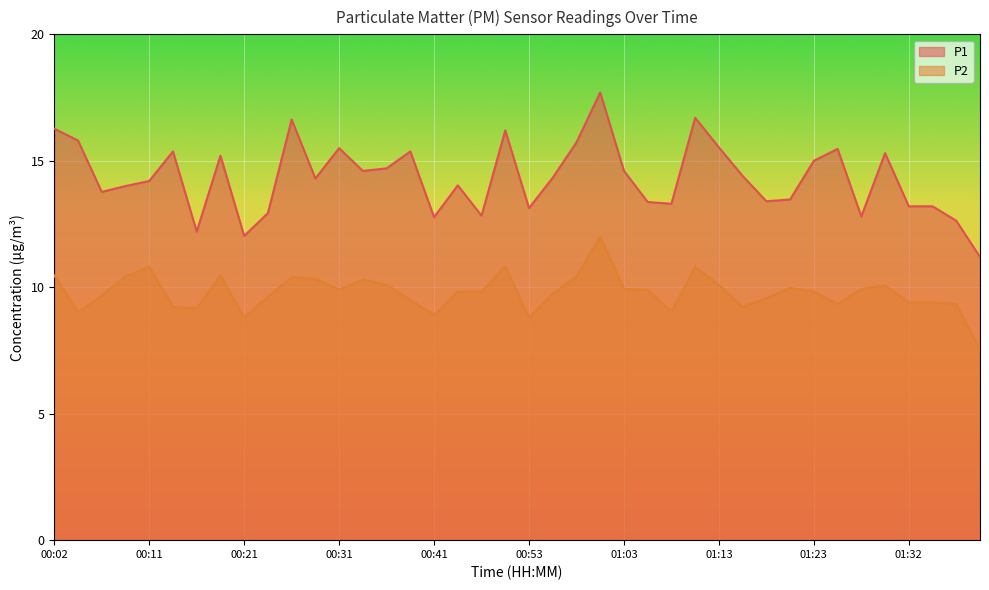

Reading left to right, extract all data points from this chart.

P1: 00:02=16.3	00:04=15.8	00:07=13.8	00:09=14.0	00:11=14.2	00:14=15.4	00:16=12.2	00:19=15.2	00:21=12.0	00:24=12.9	00:26=16.6	00:29=14.3	00:31=15.5	00:34=14.6	00:36=14.7	00:38=15.4	00:41=12.8	00:46=14.0	00:48=12.8	00:51=16.2	00:53=13.1	00:56=14.3	00:58=15.7	01:01=17.7	01:03=14.6	01:05=13.4	01:08=13.3	01:10=16.7	01:13=15.5	01:15=14.4	01:18=13.4	01:20=13.5	01:23=15.0	01:25=15.5	01:27=12.8	01:30=15.3	01:32=13.2	01:35=13.2	01:37=12.6	01:40=11.2
P2: 00:02=10.5	00:04=9.0	00:07=9.7	00:09=10.4	00:11=10.8	00:14=9.2	00:16=9.2	00:19=10.5	00:21=8.8	00:24=9.6	00:26=10.4	00:29=10.3	00:31=9.9	00:34=10.3	00:36=10.1	00:38=9.5	00:41=8.9	00:46=9.8	00:48=9.8	00:51=10.8	00:53=8.8	00:56=9.7	00:58=10.4	01:01=12.0	01:03=9.9	01:05=9.9	01:08=9.0	01:10=10.8	01:13=10.1	01:15=9.2	01:18=9.6	01:20=10.0	01:23=9.8	01:25=9.3	01:27=9.9	01:30=10.1	01:32=9.4	01:35=9.4	01:37=9.3	01:40=7.5